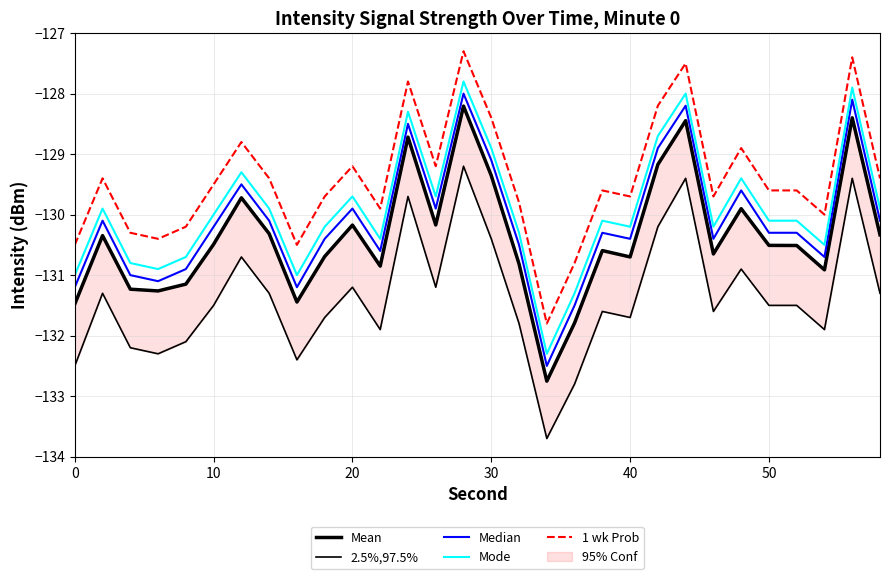

What is the minimum value for 1 wk Prob?

-131.8